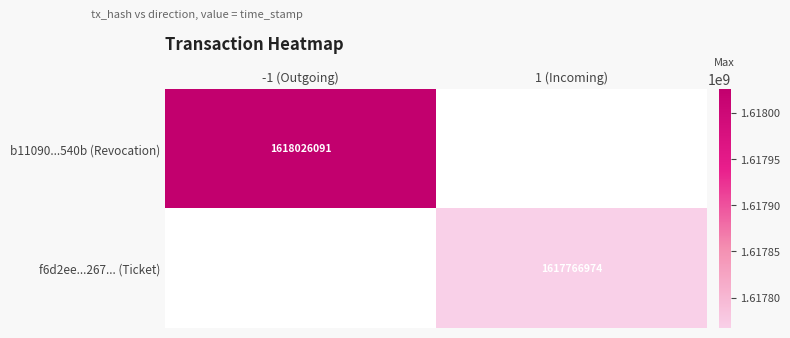

The f6d2ee...267... (Ticket) series shows 2483663475 at 1 (Incoming). True or false?

False